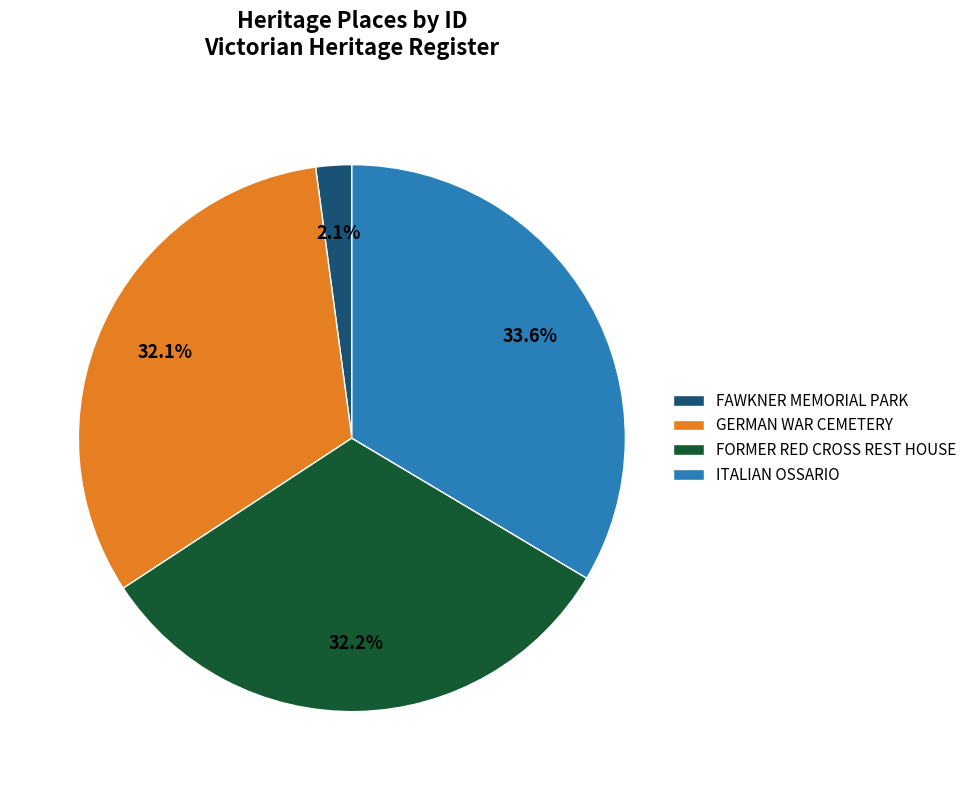

What portion of the pie excludes GERMAN WAR CEMETERY?

67.9%